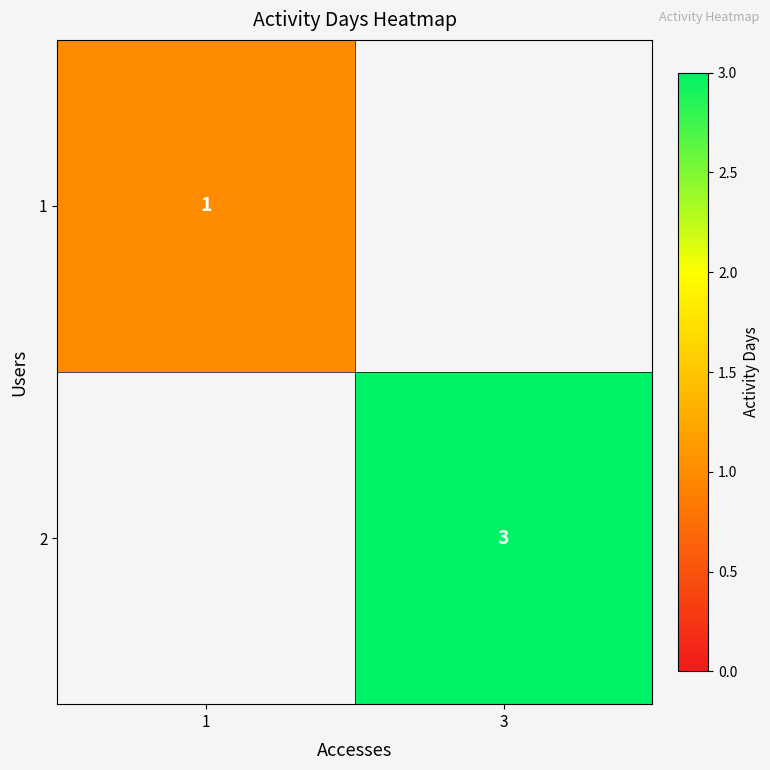

The value of 2 at 3 is 3. True or false?

True